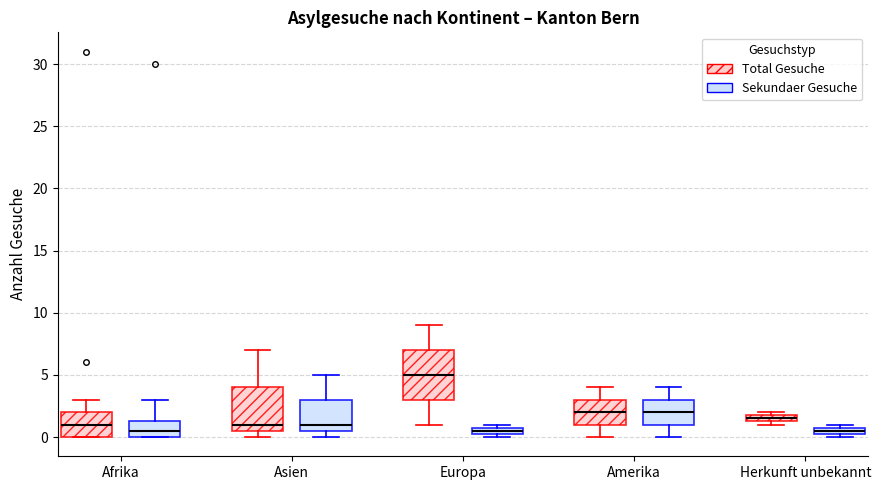

Which box is the tallest, from its lower edge to its upper edge?

Europa (Total Gesuche)